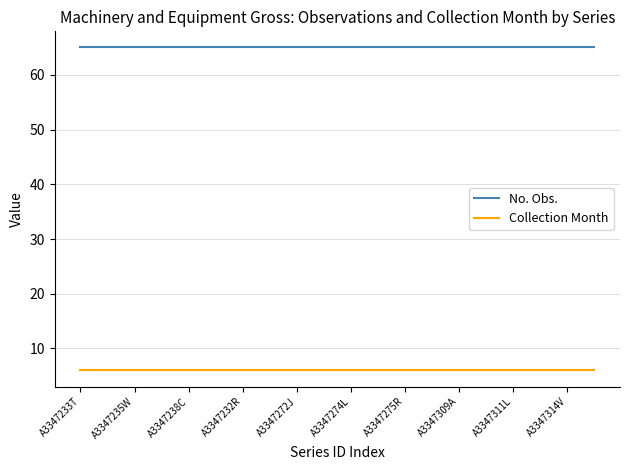

List the series in order of their peak value, highest first.

No. Obs., Collection Month